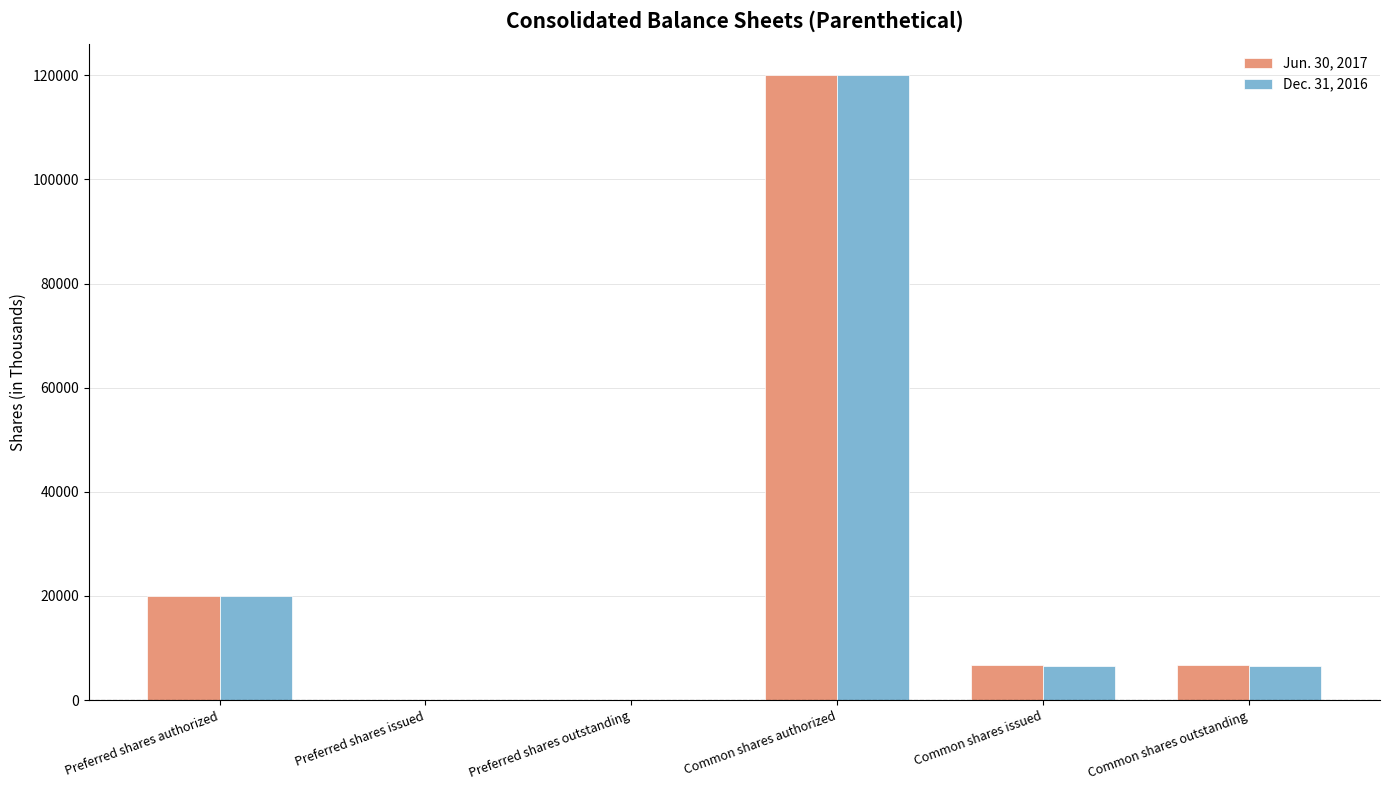

Is it true that Dec. 31, 2016 equals 120000 at Common shares authorized?

True